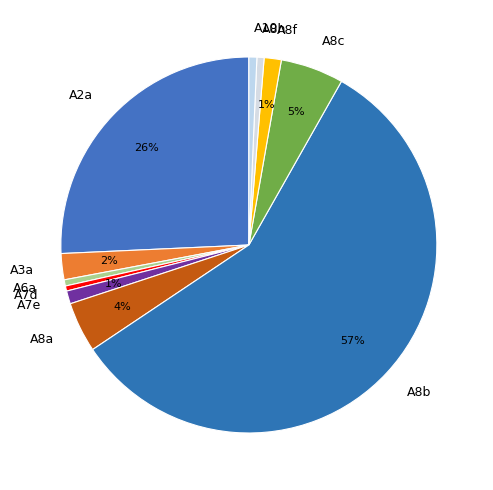

Is the sum of A8c and A8a greater than half?

No